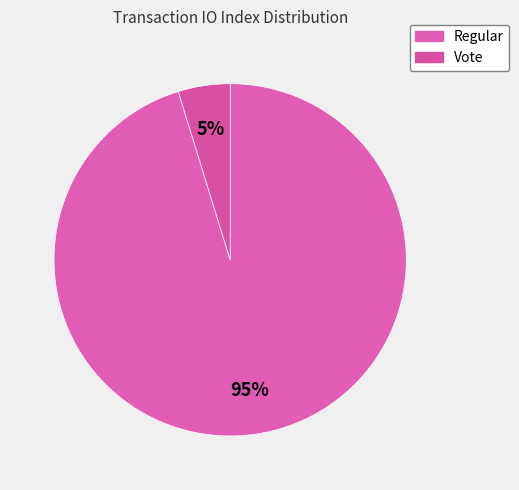

Combined, what portion of the pie is Vote and Regular?

100.0%